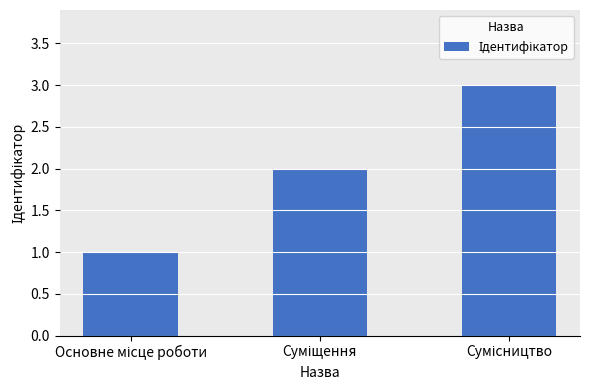

What is the sum of all values?

6